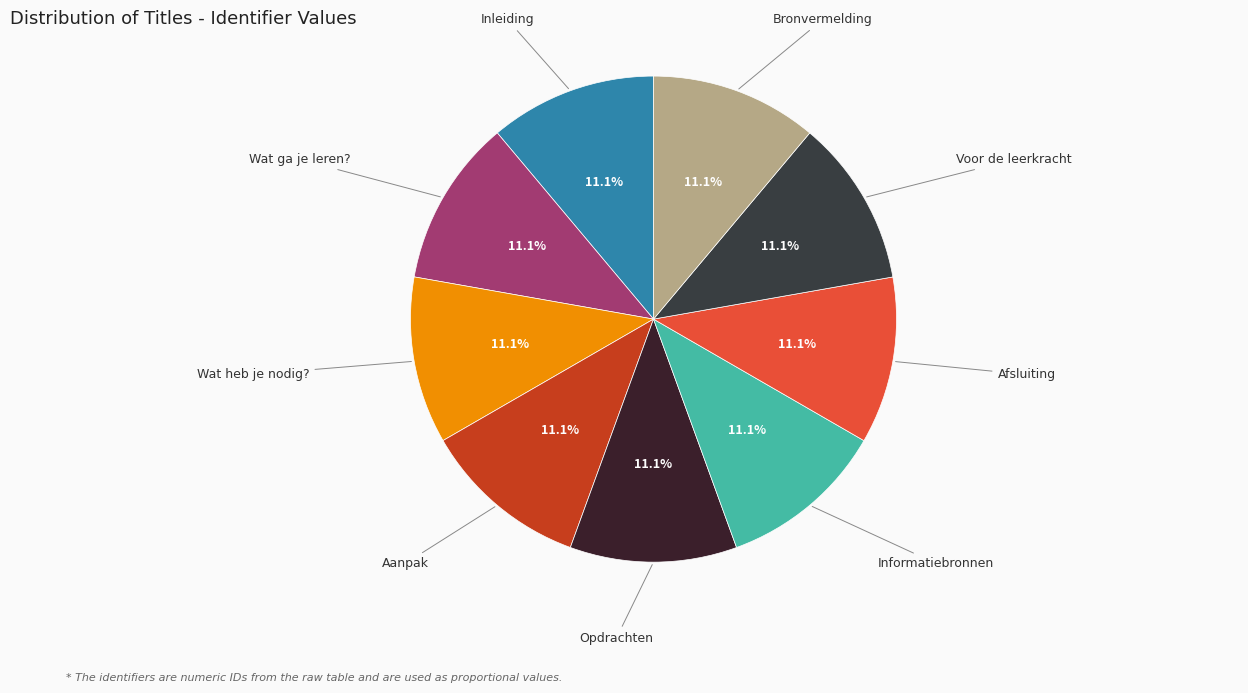

Is the sum of Afsluiting and Voor de leerkracht greater than half?

No